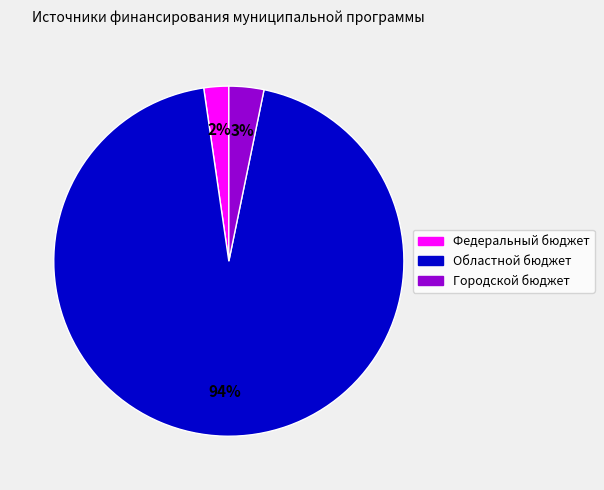

How many slices are in this pie chart?

3